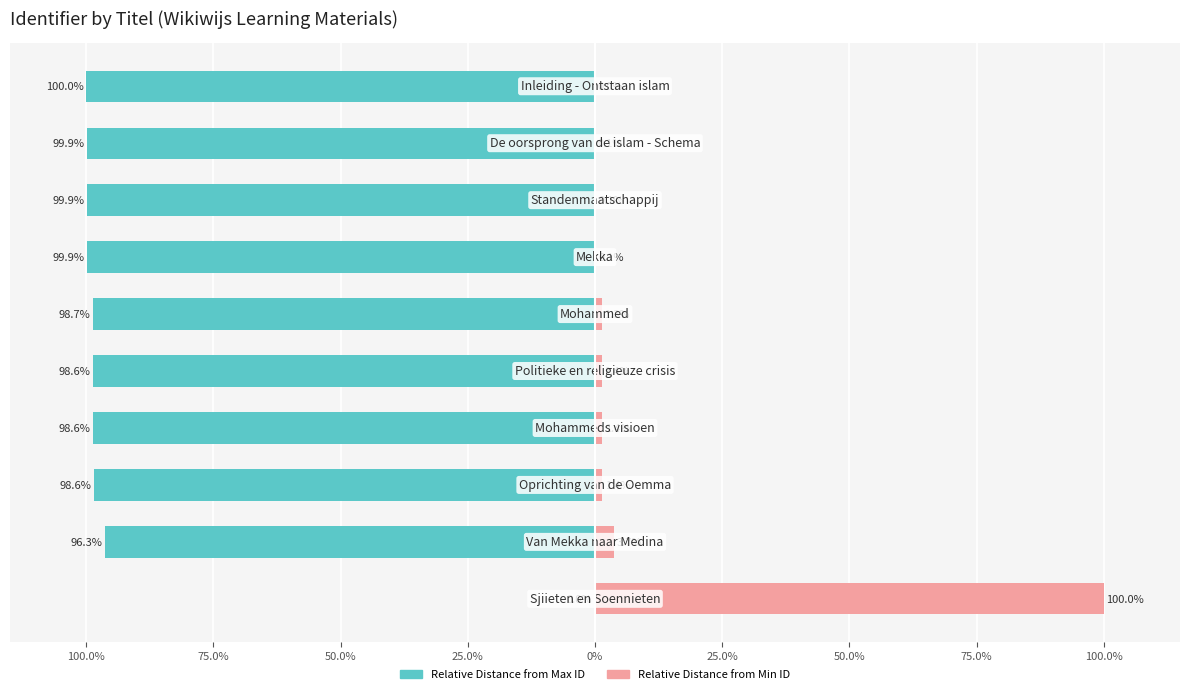

List the series in order of their overall mean, lowest first.

Relative Distance from Max ID, Relative Distance from Min ID